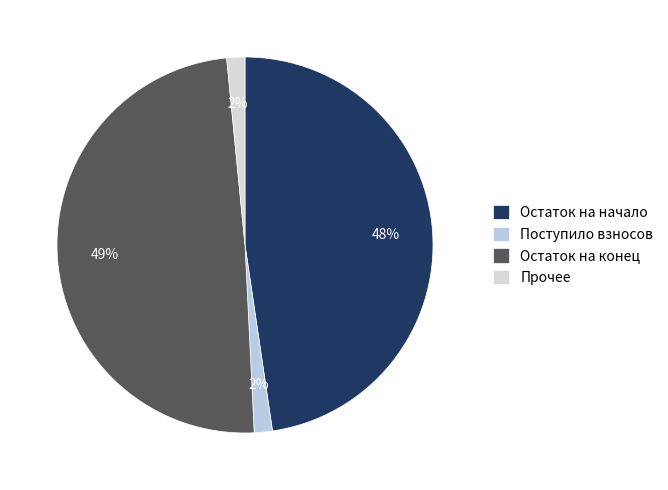

How many segments does this pie chart have?

4